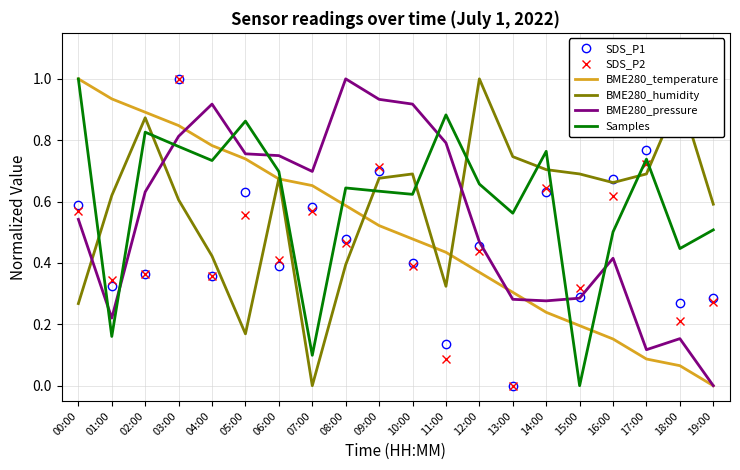

At which label does BME280_temperature reach its minimum?

19:00